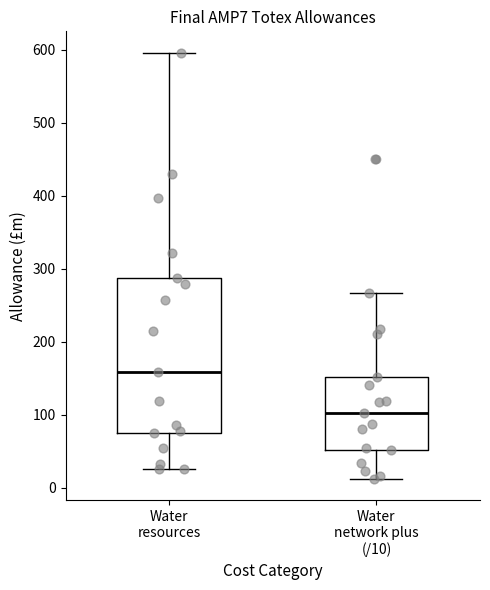

Which box's median line is the highest?

Water resources